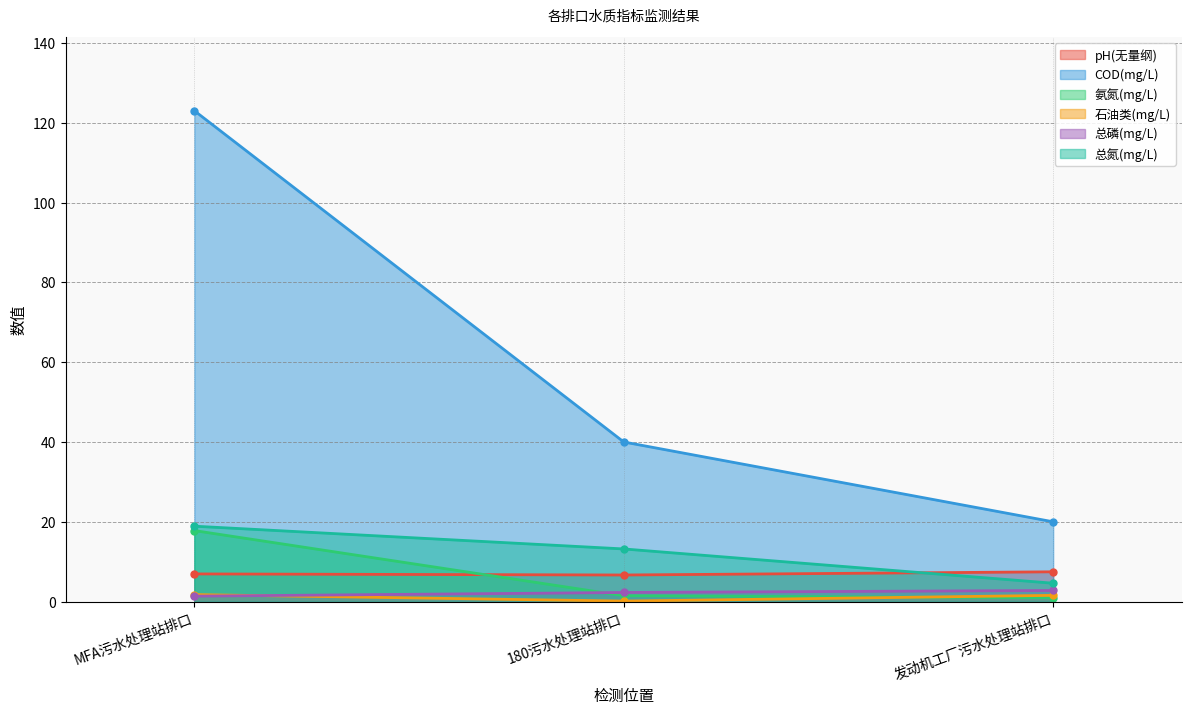

How many values in the 氨氮(mg/L) series are below 1?

1